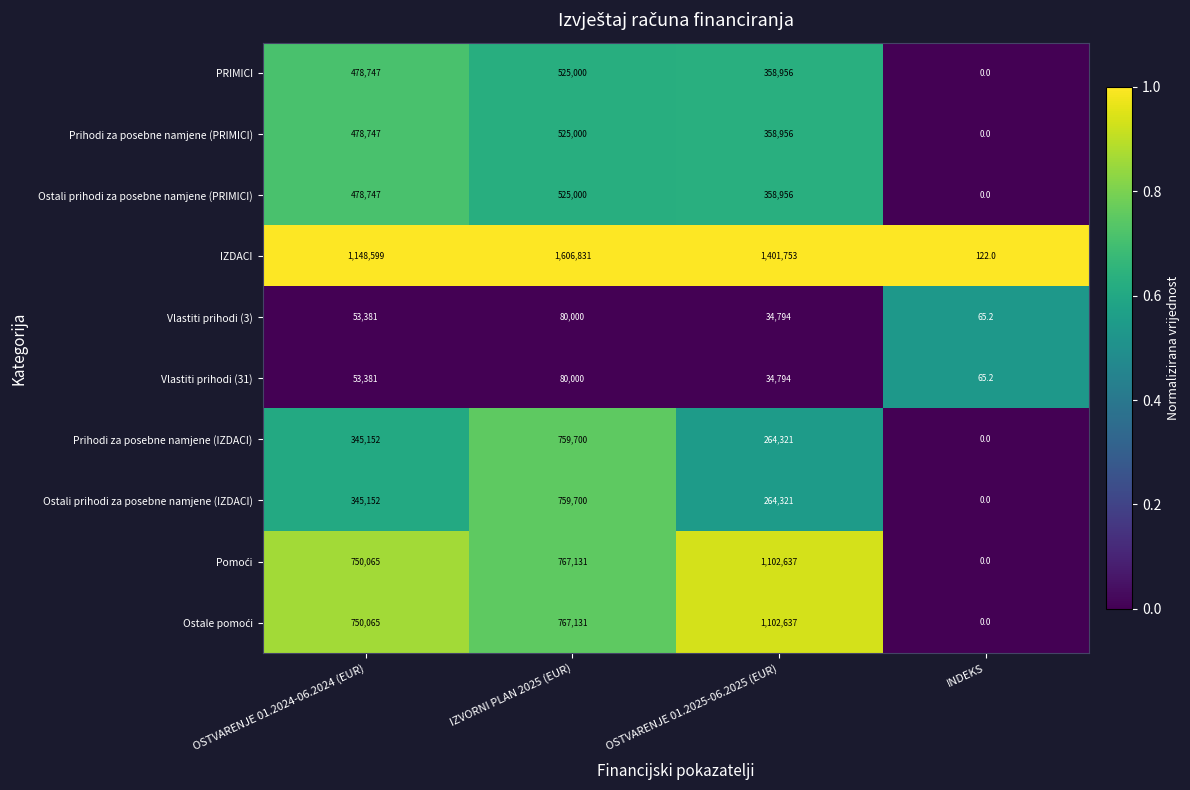

Count the number of data series in this chart.

10